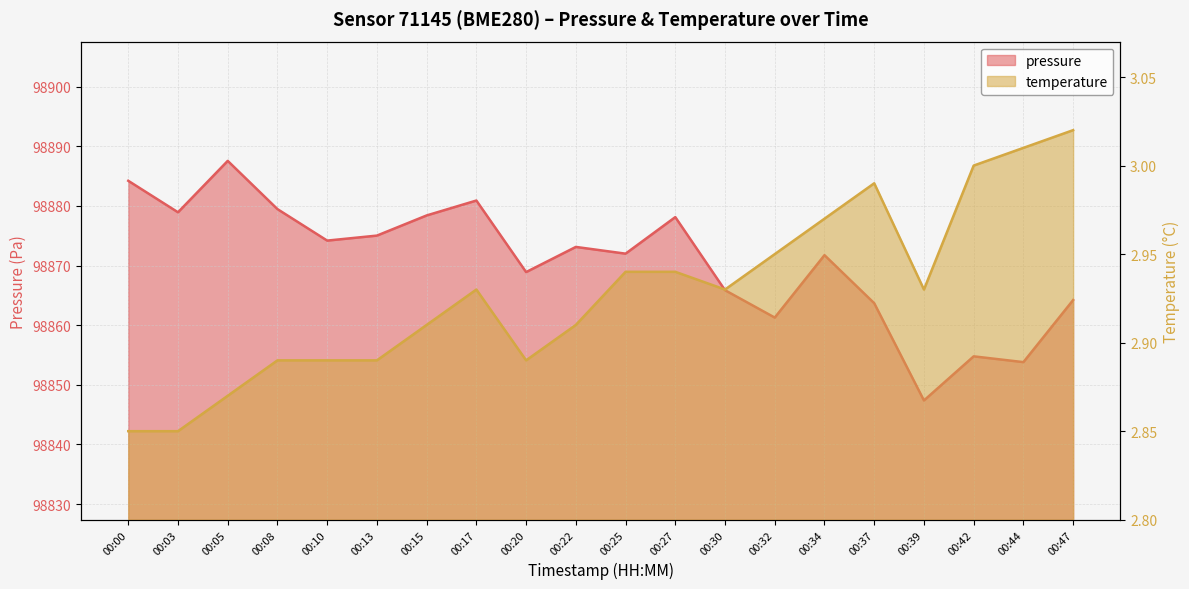

What is the total value across all series at 00:25?

98874.9